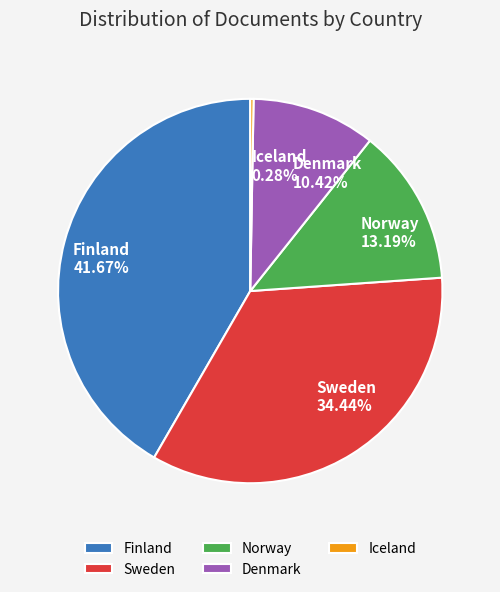

What percentage do Sweden and Norway together represent?

47.6%